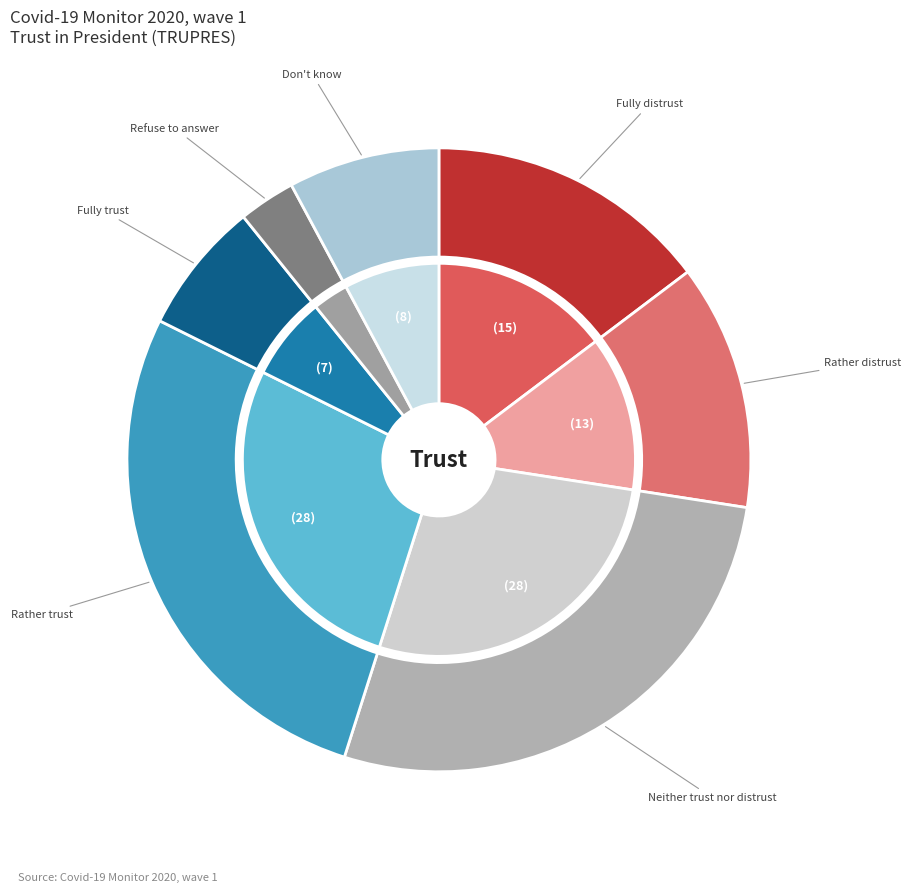

Count the number of slices in the pie.

7